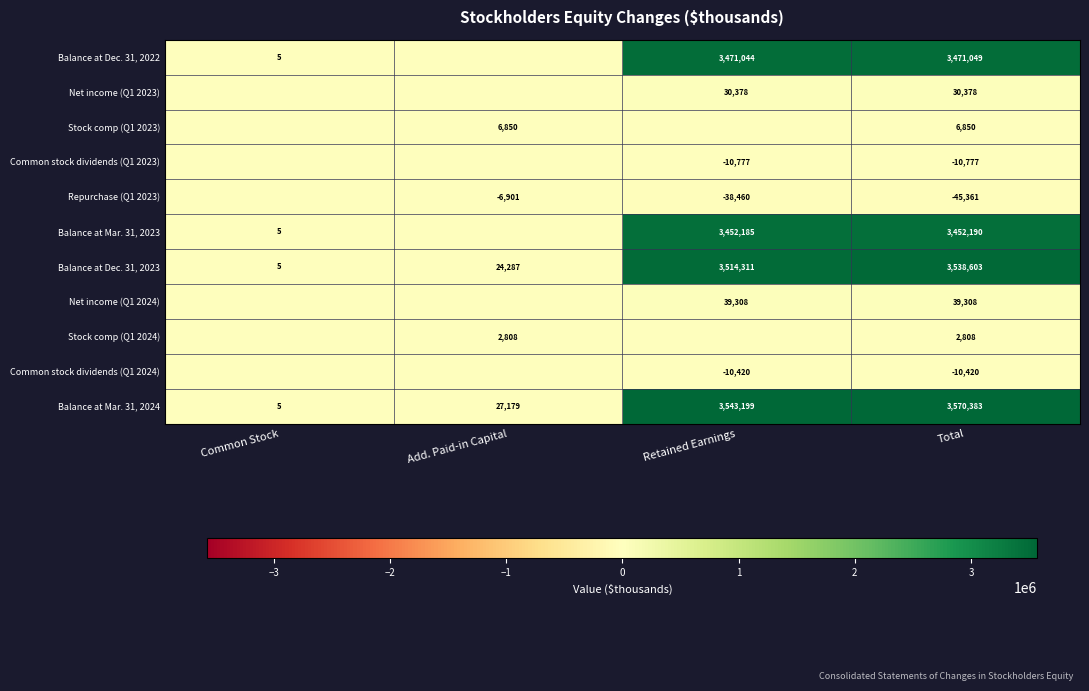

Rank the categories by Balance at Dec. 31, 2023 value from lowest to highest.

Common Stock, Add. Paid-in Capital, Retained Earnings, Total